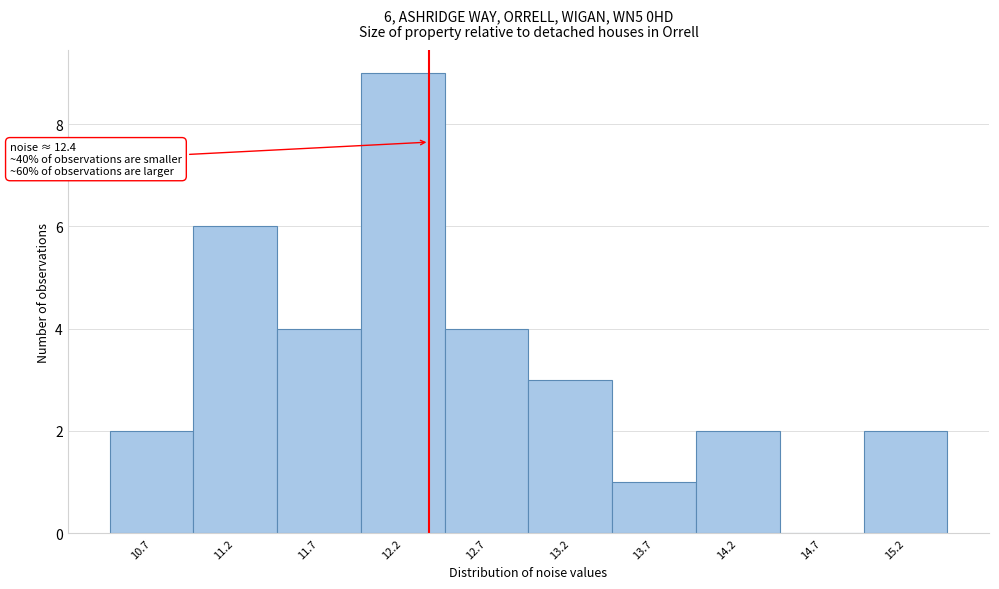

Which range on the x-axis has the tallest bar?

11.95 to 12.45